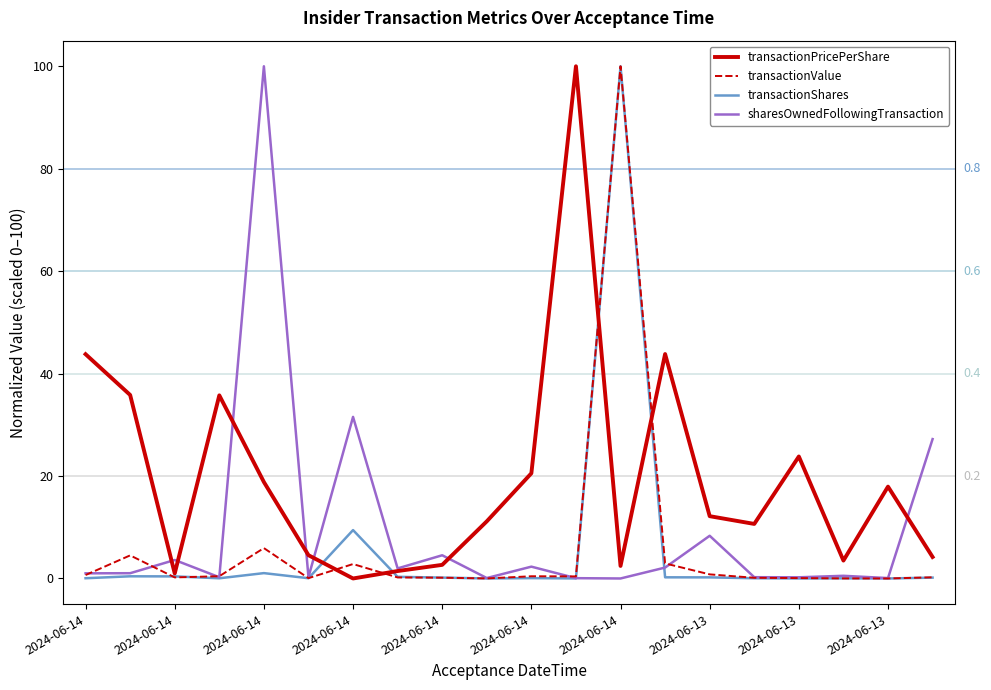

What are all the series names shown in the legend?

transactionPricePerShare, transactionValue, transactionShares, sharesOwnedFollowingTransaction